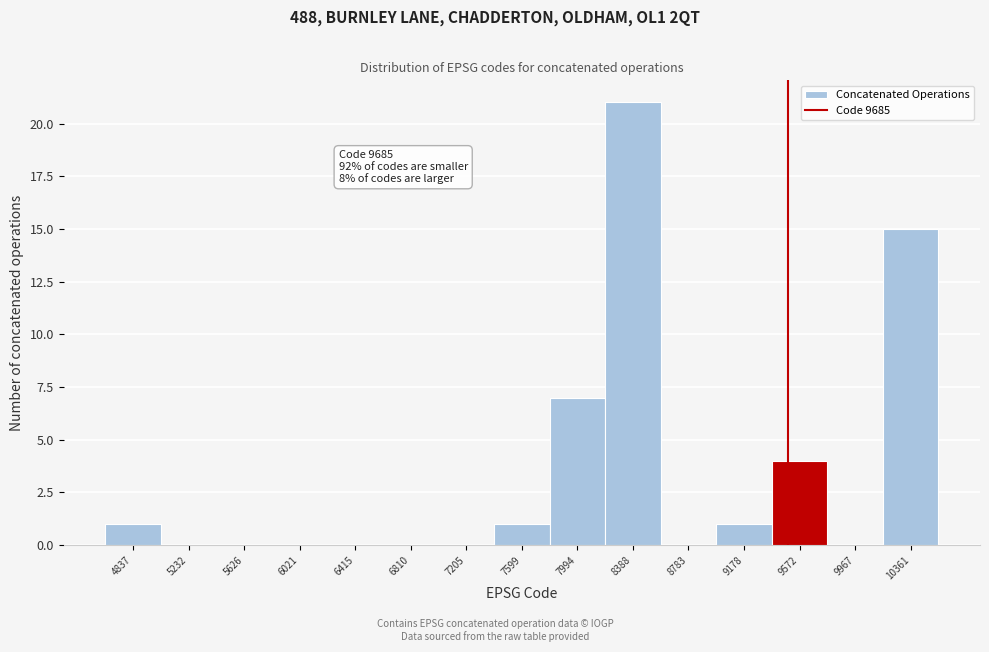

Reading left to right, what are all the values shown in this chart?

4837=1	5232=0	5626=0	6021=0	6415=0	6810=0	7205=0	7599=1	7994=7	8388=21	8783=0	9178=1	9572=4	9967=0	10361=15